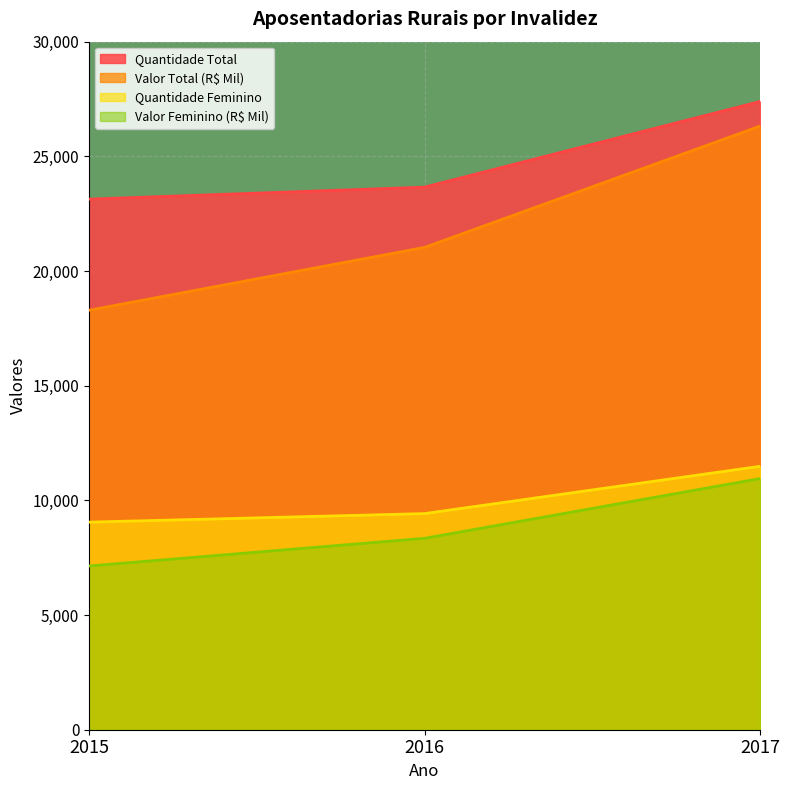

How many lines are shown in the chart?

4